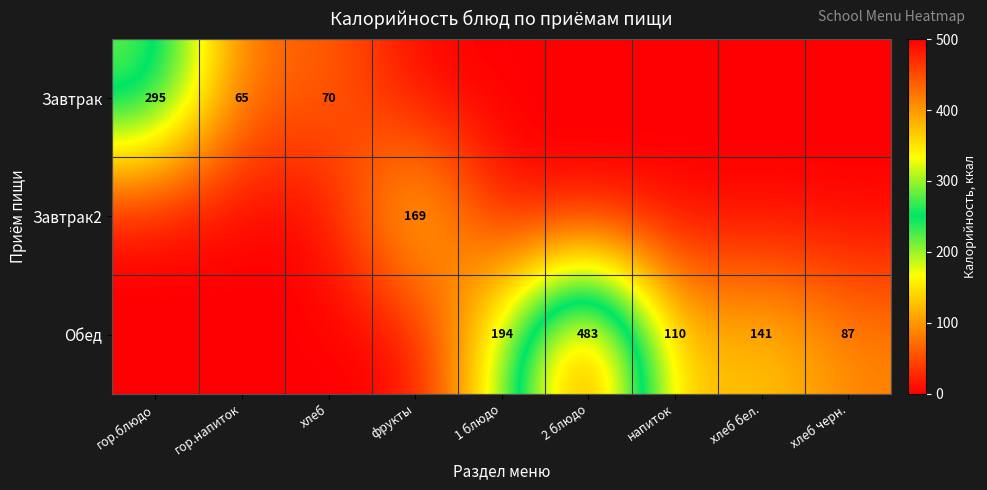

The Обед series shows 141 at хлеб бел.. True or false?

True